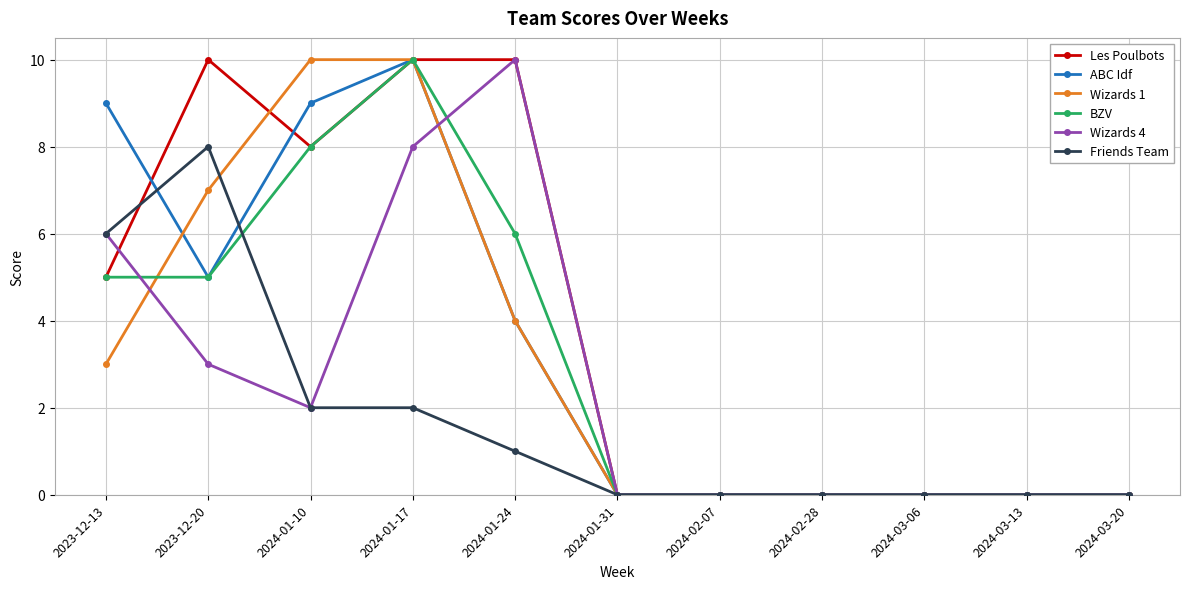

Which series changed the most between 2023-12-20 and 2024-03-13?

Les Poulbots